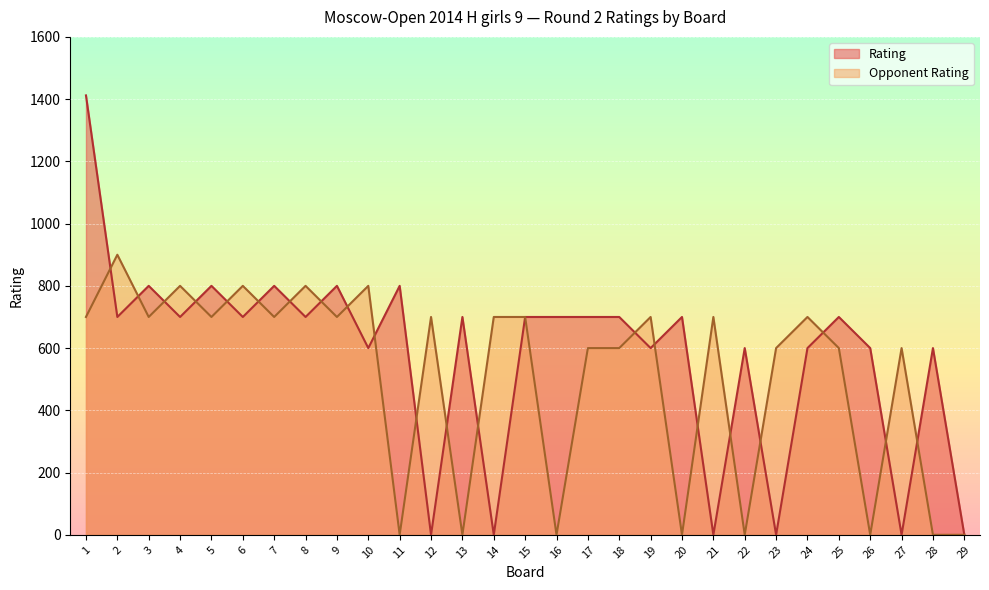

Which series has the widest spread of values?

Rating